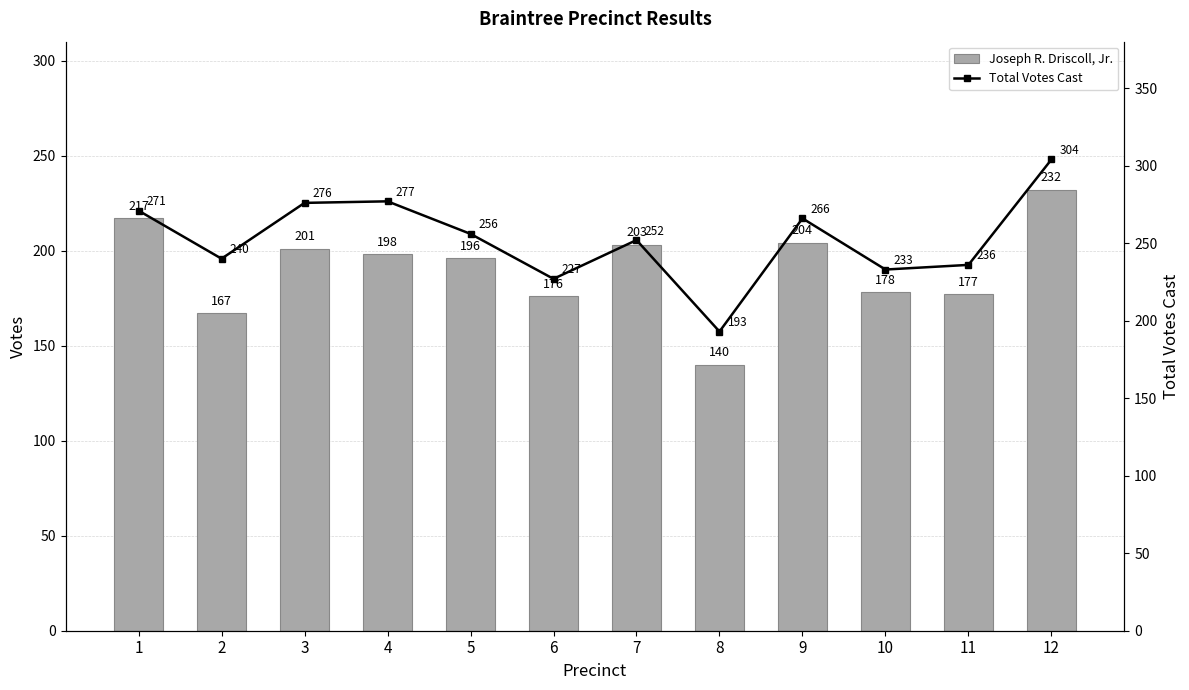

How many data points in Total Votes Cast are above 256?

5